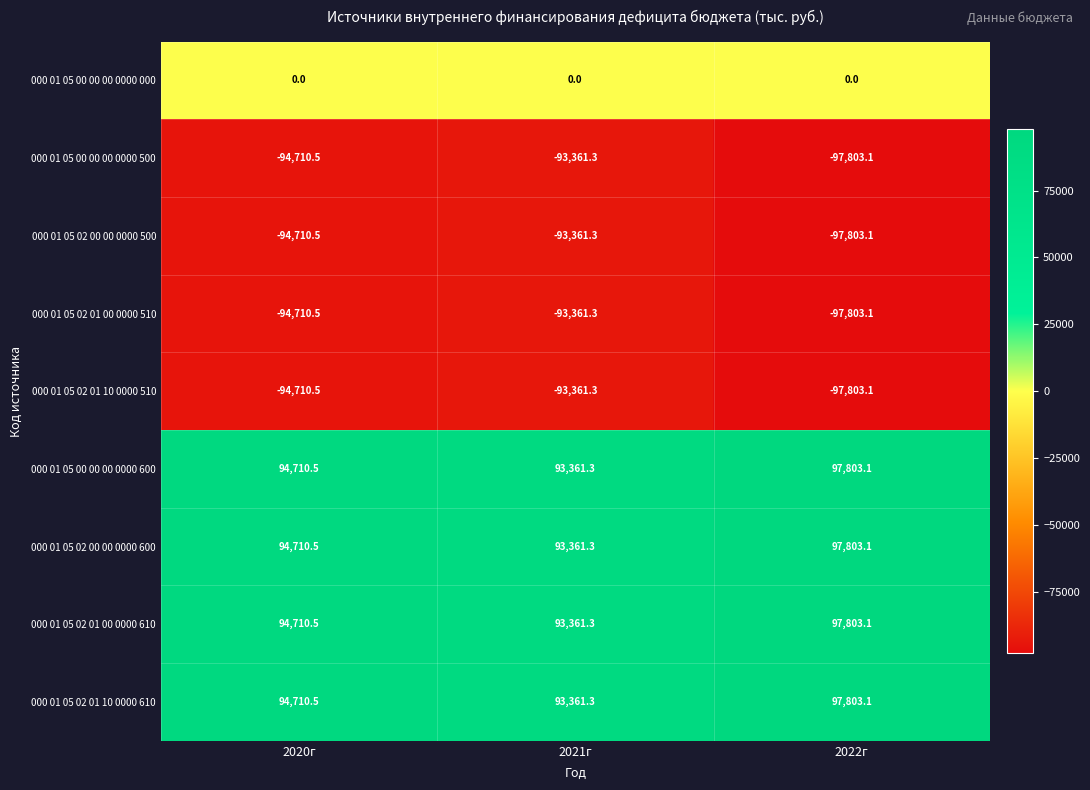

List the labels in order of 000 01 05 02 00 00 0000 500 value, smallest first.

2022г, 2020г, 2021г